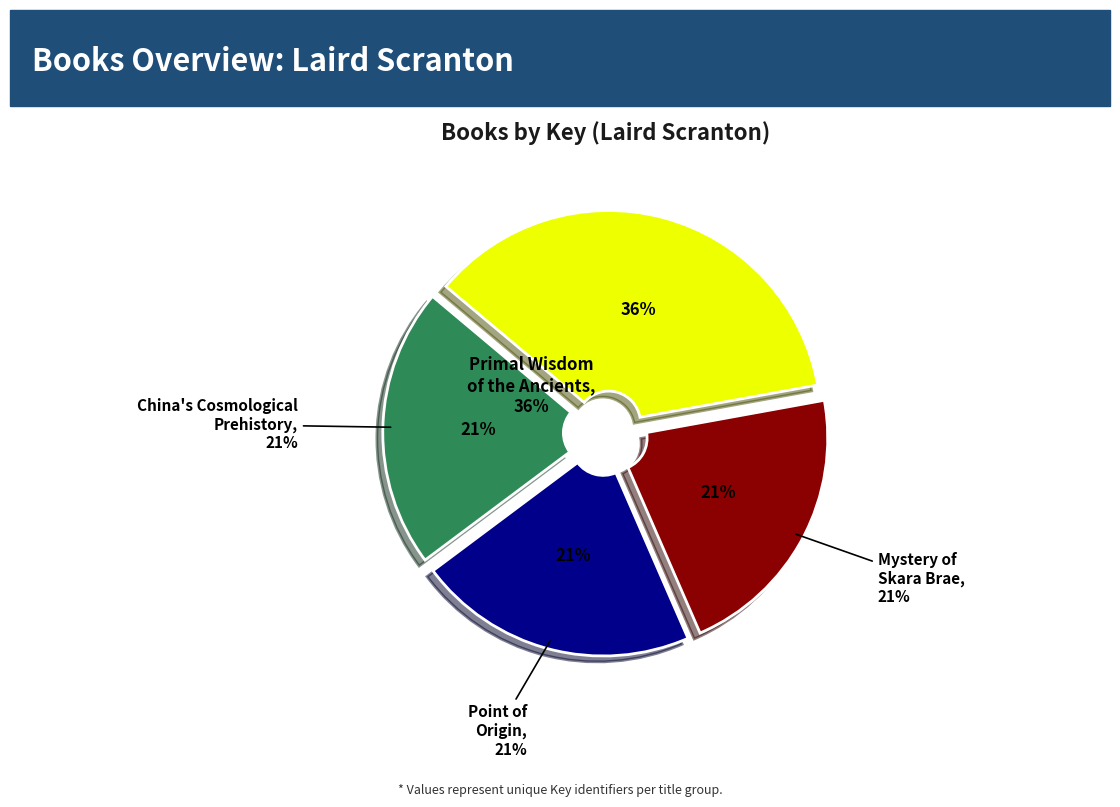

To the nearest percent, what is the average slice percentage?

25%